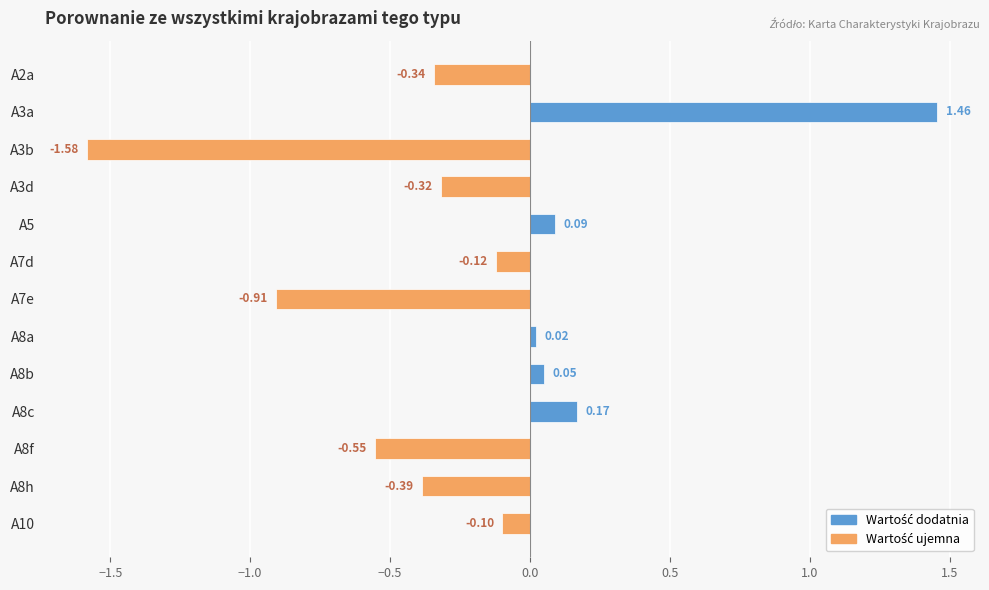

What is the sum of the values at A8h and A3b?

-2.0